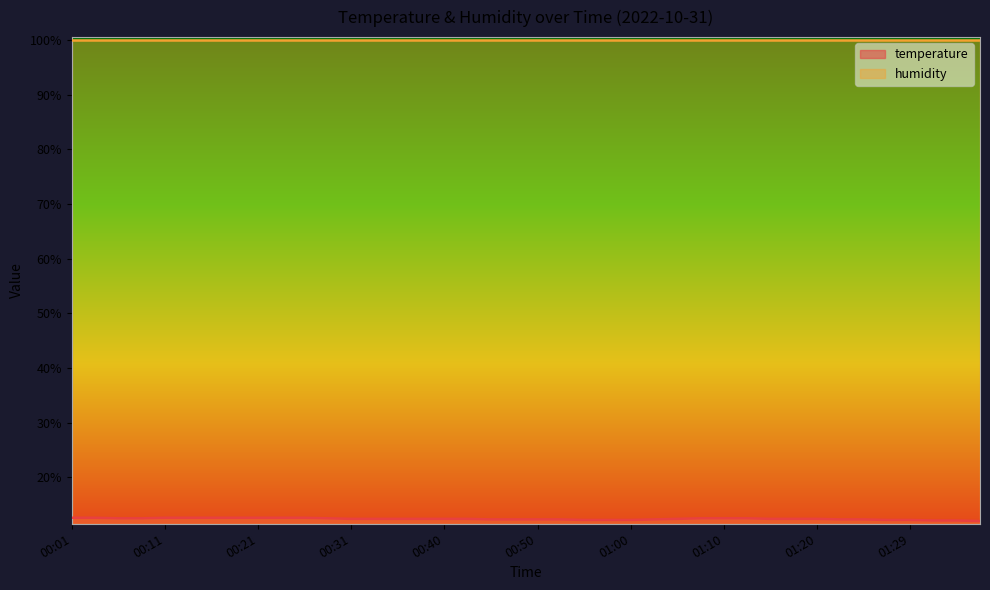

Is it true that the value at 01:24 is 6.1?

False